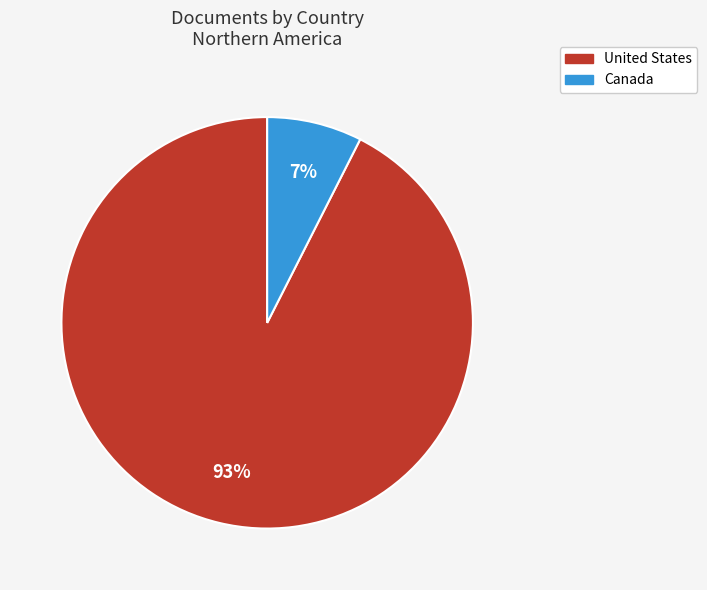

The Canada slice represents 7% of the pie. True or false?

True